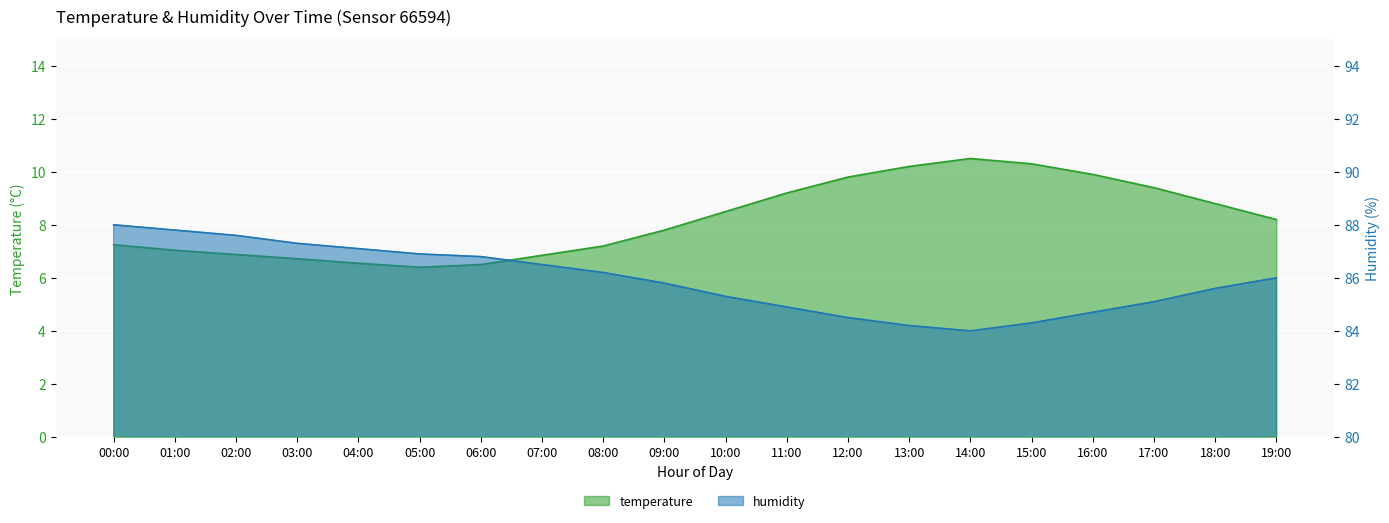

What is the sum of the temperature values at 08:00 and 14:00?

17.7